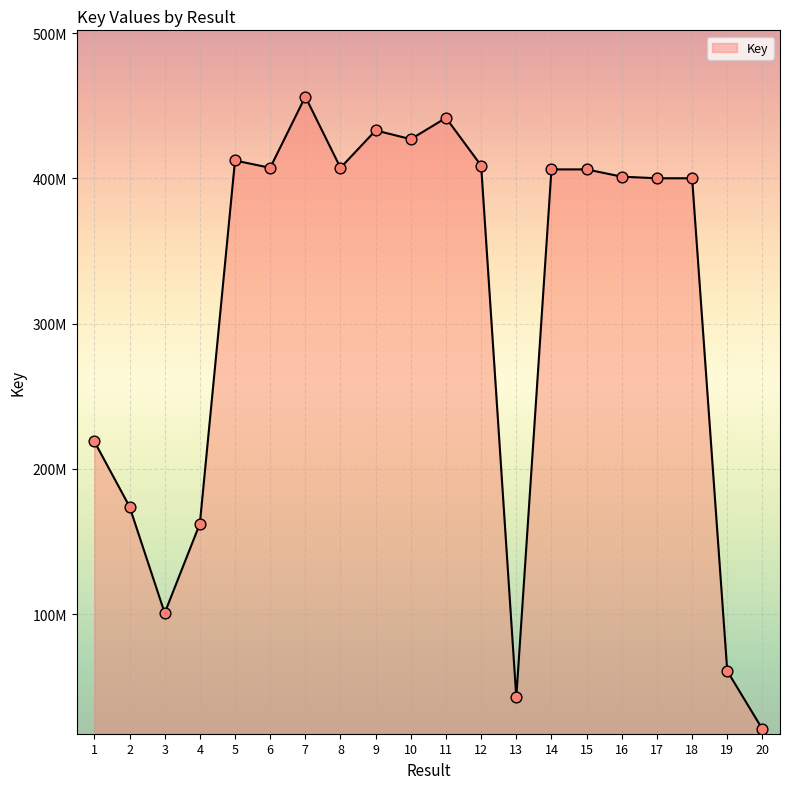

Does the chart have visible grid lines?

Yes